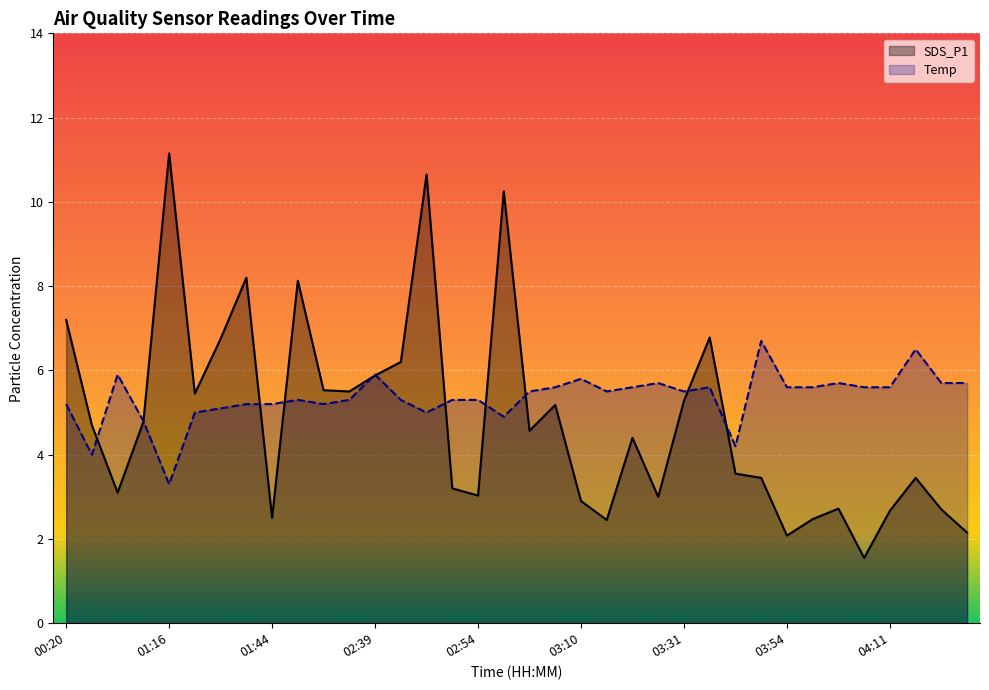

Which series has the largest range (max minus min)?

SDS_P1